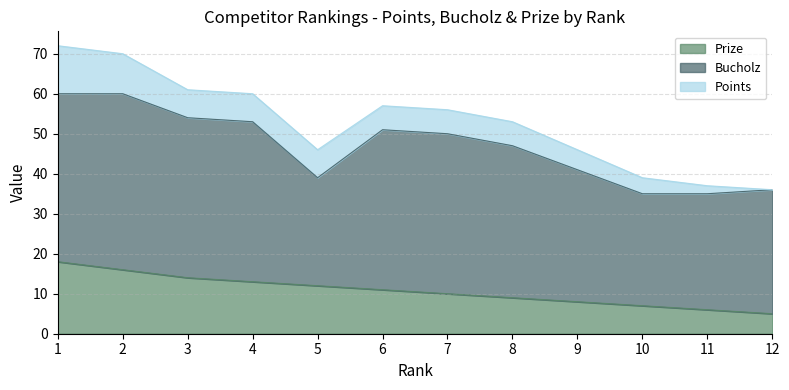

What is the difference between the Prize values at 7 and 10?

3